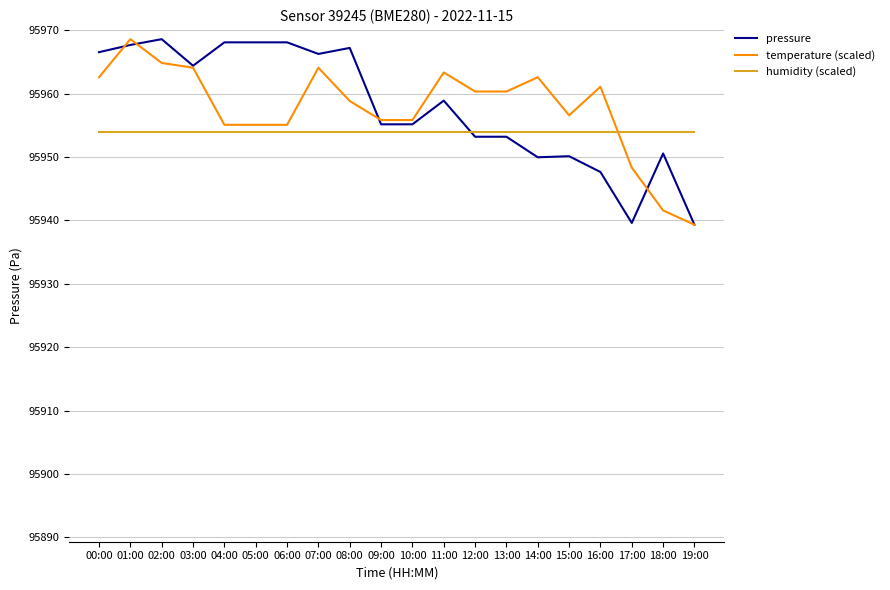

What are all the series names shown in the legend?

pressure, temperature (scaled), humidity (scaled)